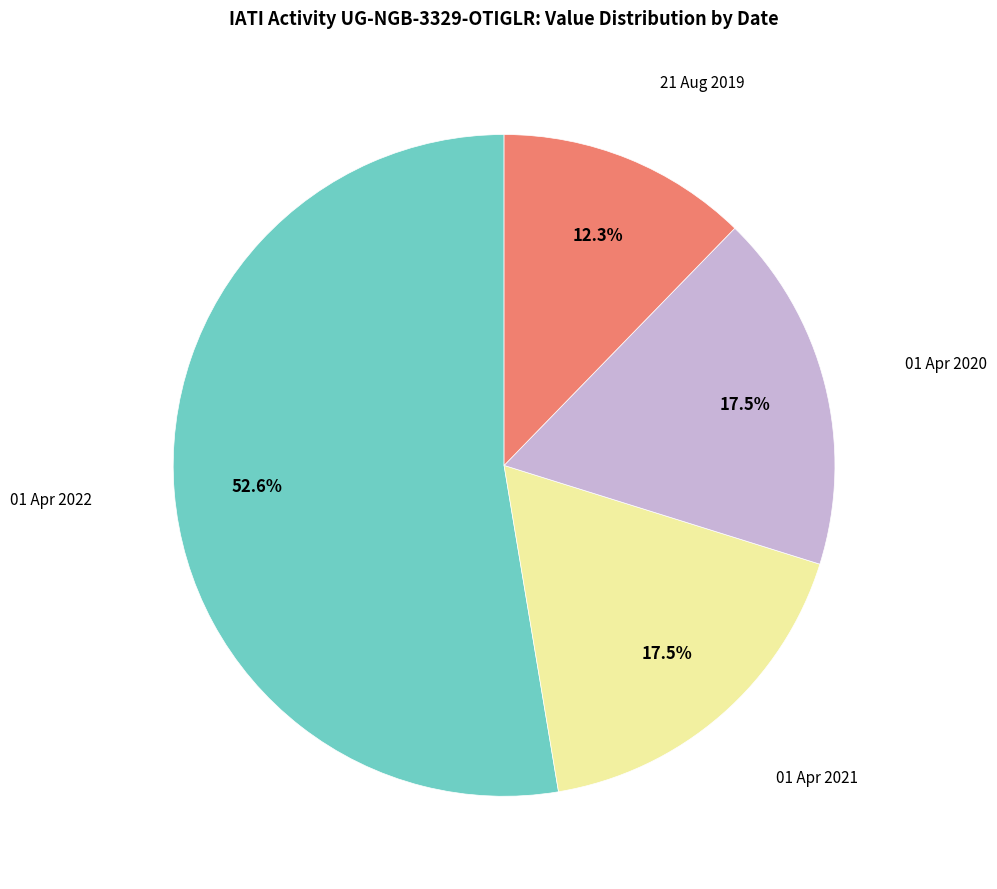

Is there any slice that represents more than half of the pie?

Yes